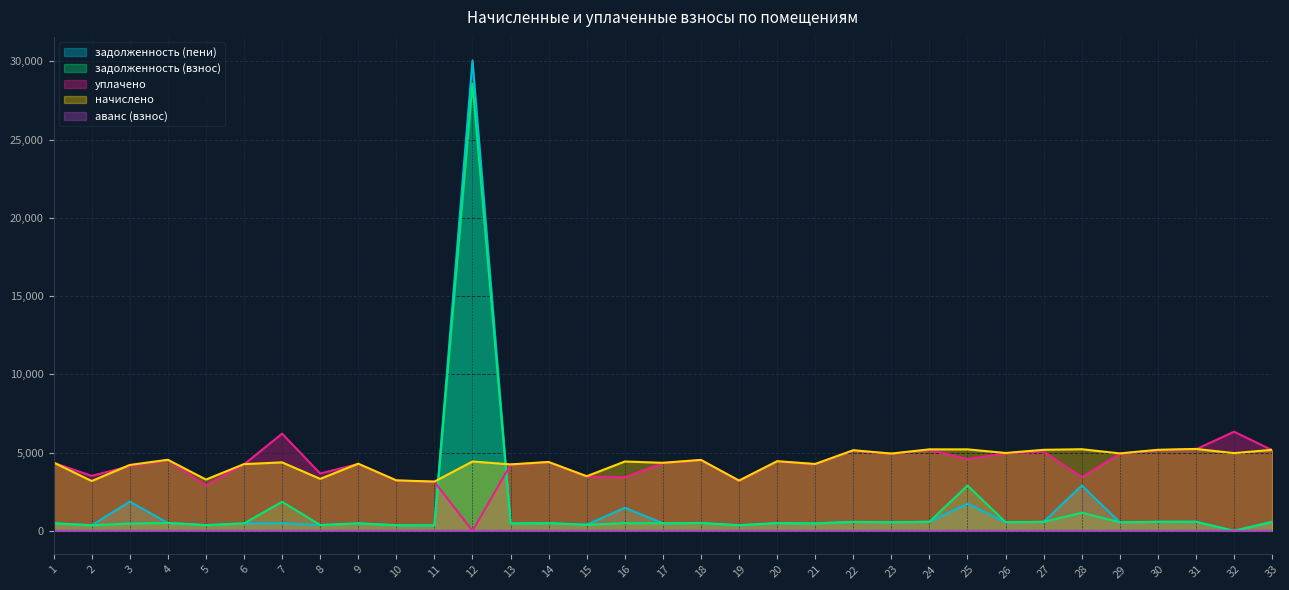

What is the difference between the maximum and minimum values in the задолженность (пени) series?

30067.3